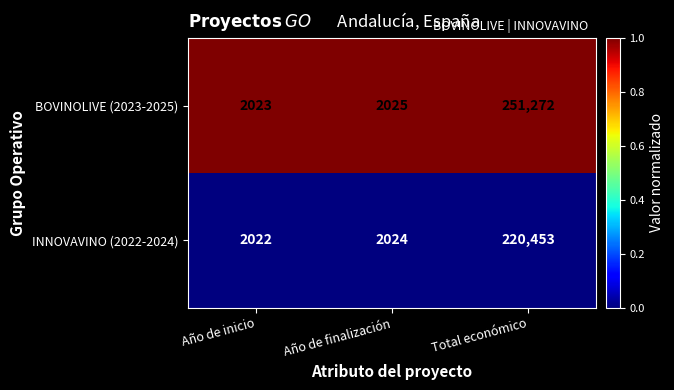

The value of BOVINOLIVE (2023-2025) at Total económico is 251272. True or false?

True